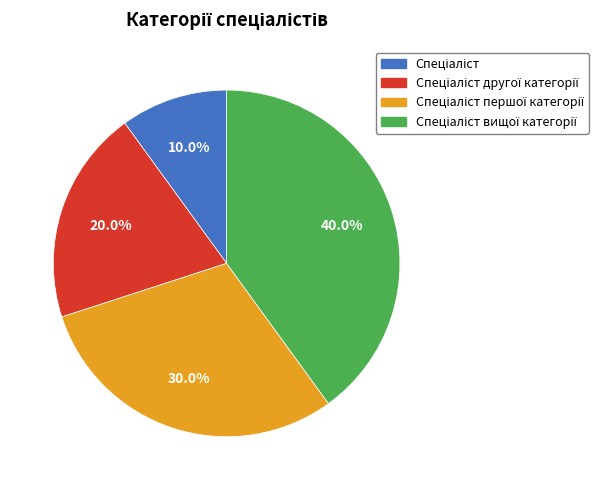

Is there any slice that represents more than half of the pie?

No